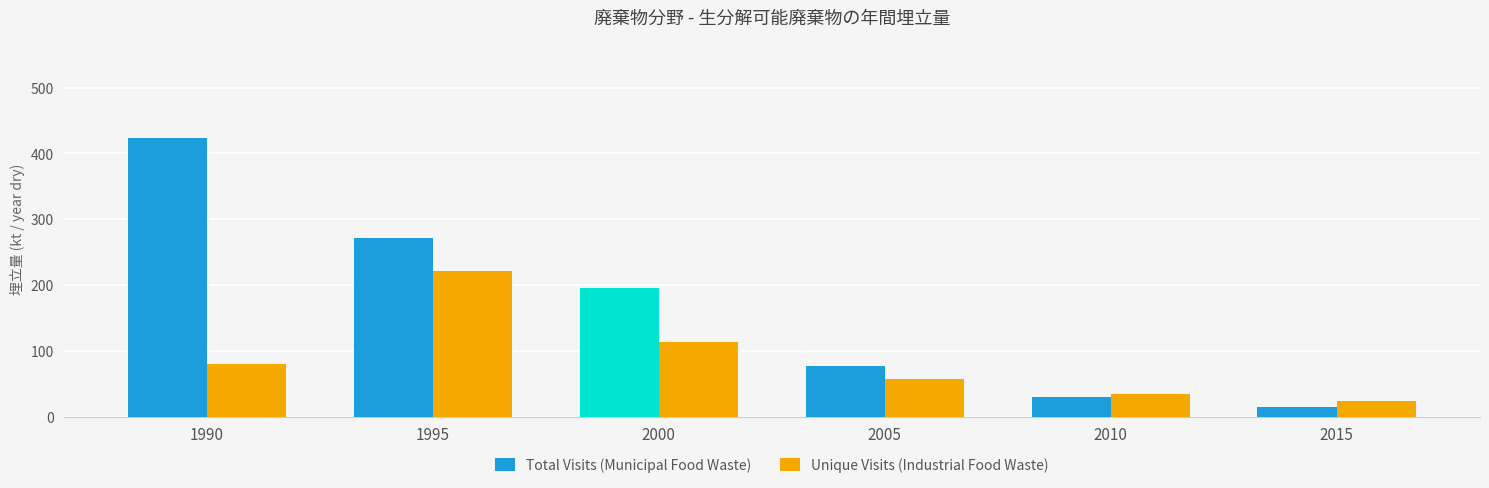

Which series changed the most between 1990 and 2010?

Total Visits (Municipal Food Waste)